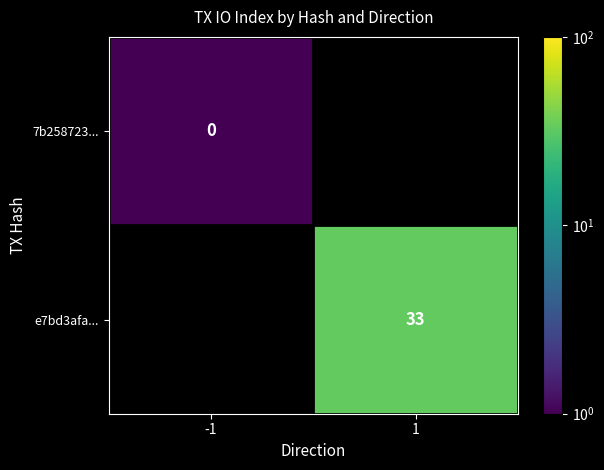

The value of e7bd3afa... at 1 is 33.0. True or false?

True